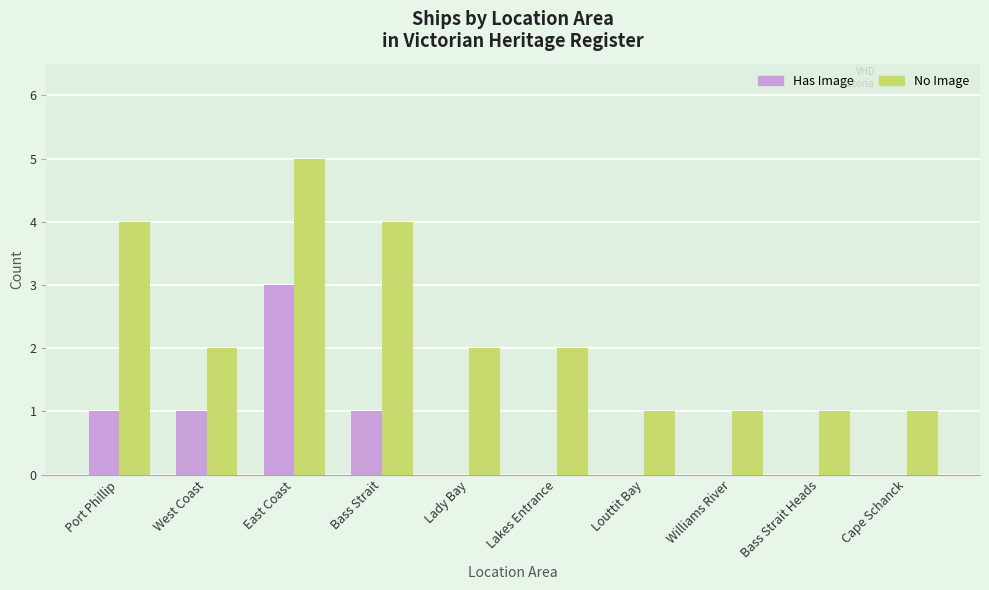

What is the highest value of the No Image series?

5